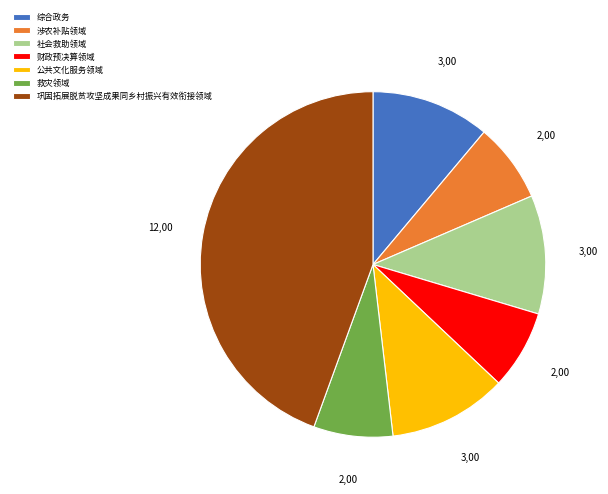

Which has a higher value, 巩固拓展脱贫攻坚成果同乡村振兴有效衔接领域 or 涉农补贴领域?

巩固拓展脱贫攻坚成果同乡村振兴有效衔接领域